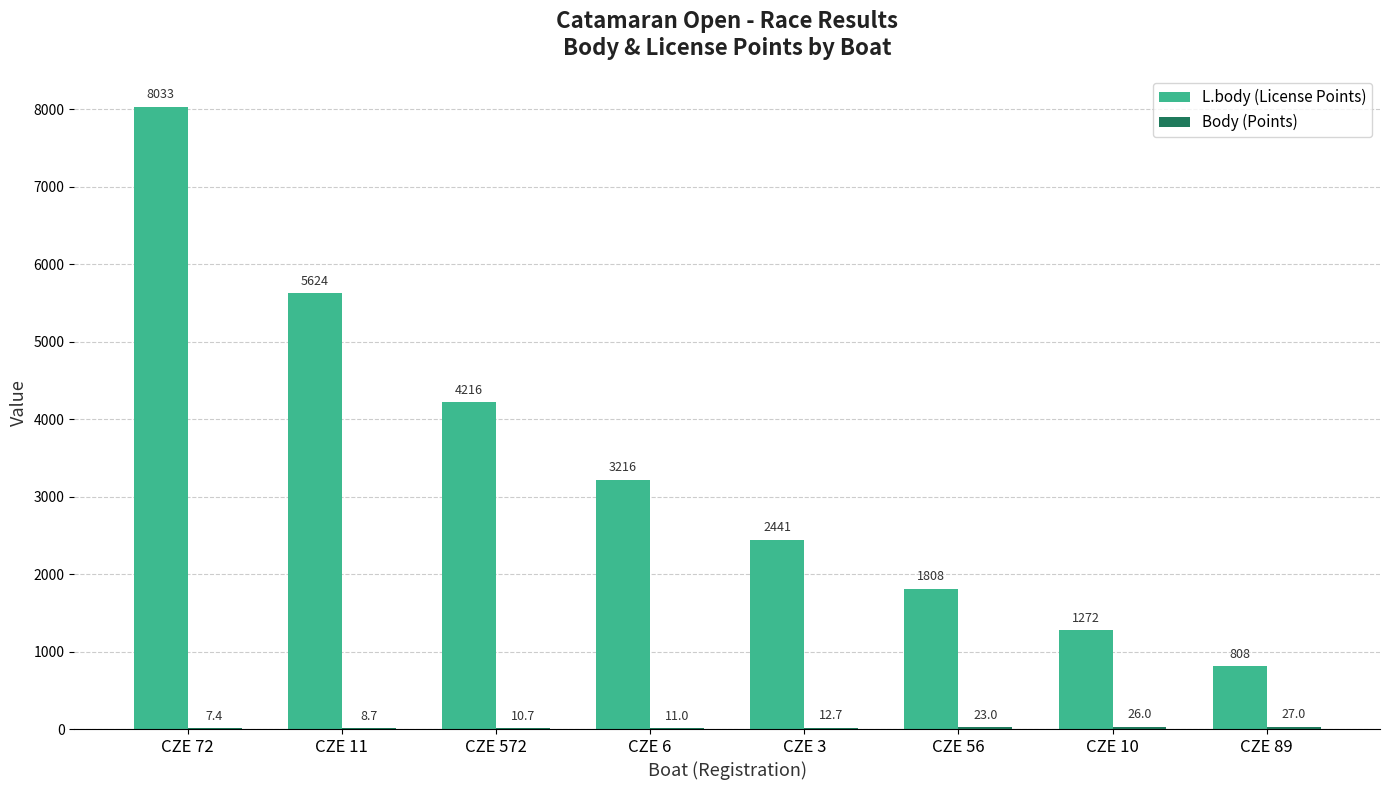

Which series changed the most between CZE 11 and CZE 572?

L.body (License Points)